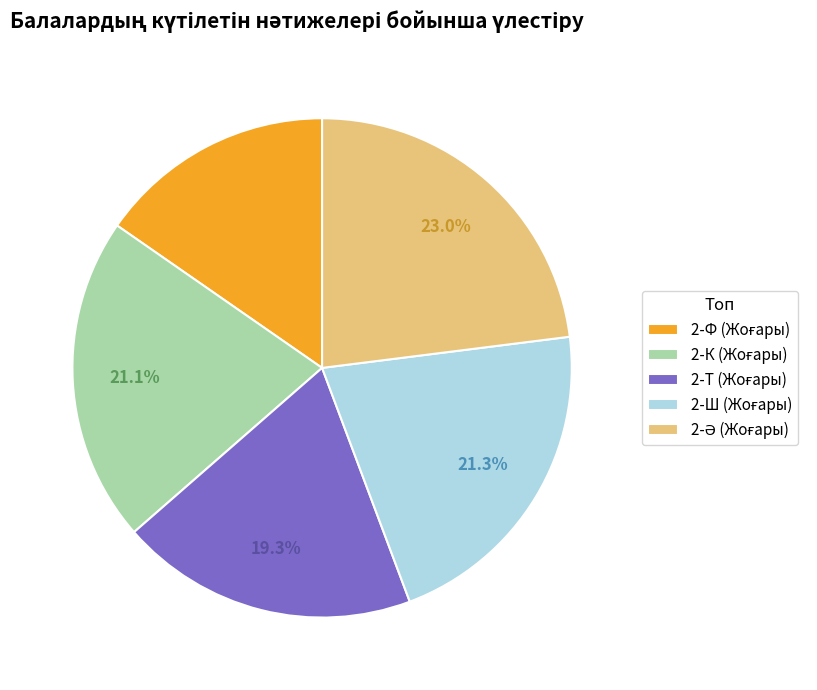

Does any single category account for the majority?

No